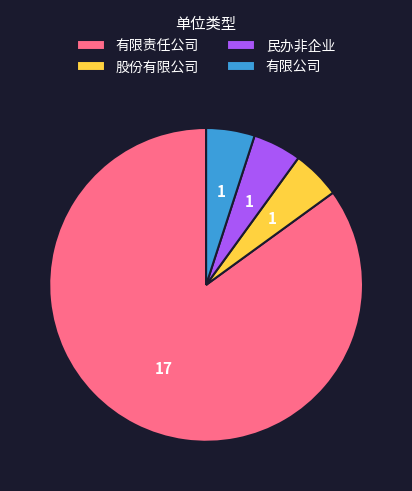

What is the ratio of the value at 有限责任公司 to the value at 民办非企业?

17.0